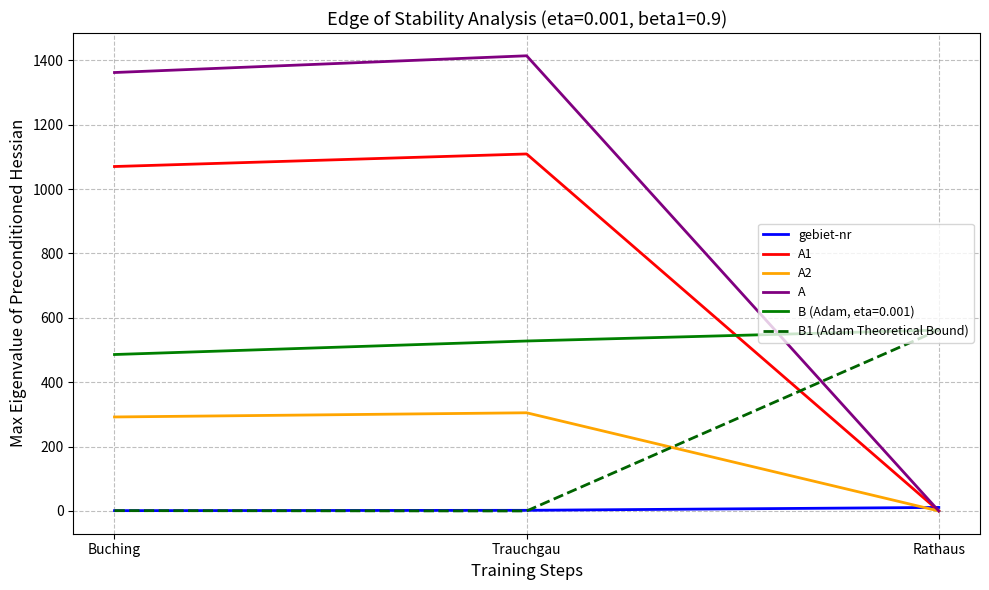

At which category is the sum across all series the highest?

Trauchgau